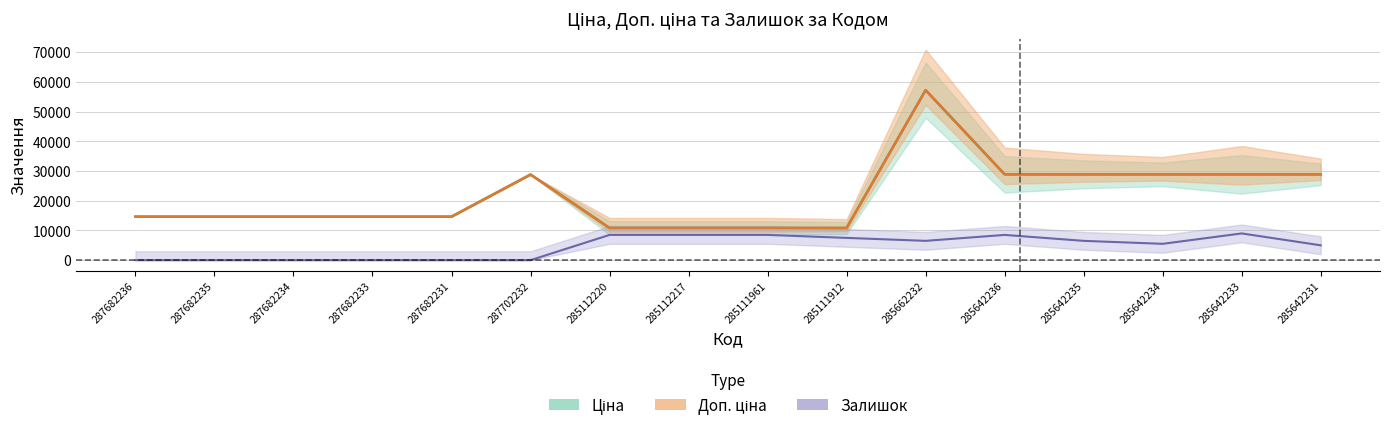

Which label corresponds to the largest value in the chart?

285662232